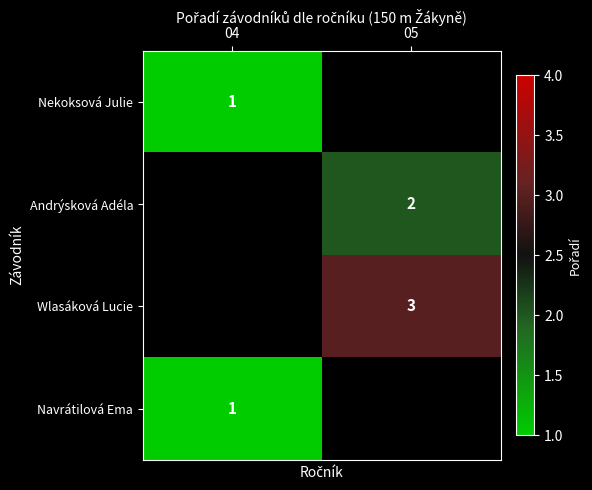

The Wlasáková Lucie series shows 5 at 05. True or false?

False